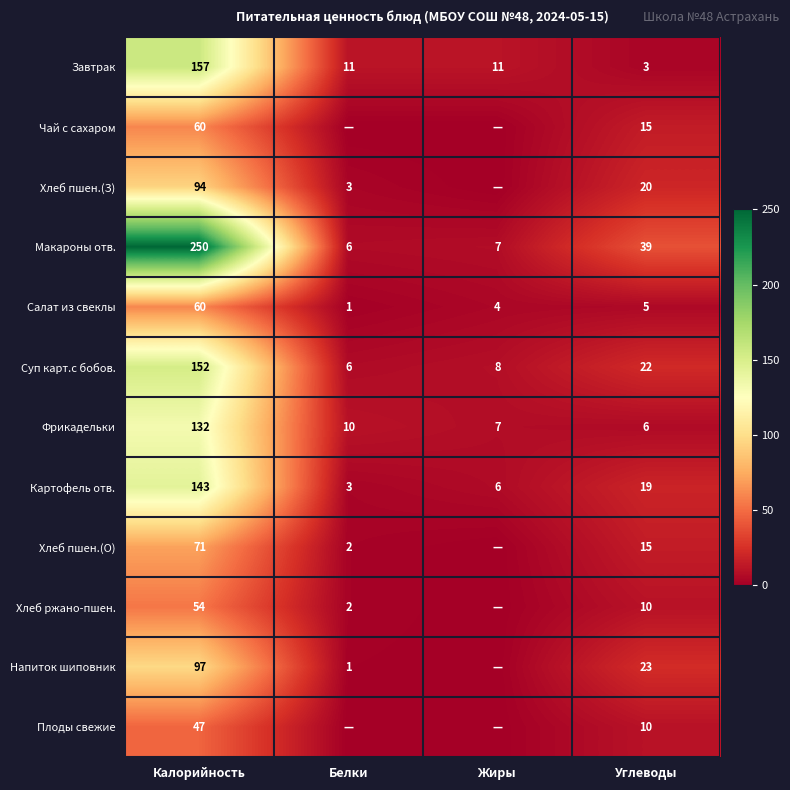

What is the average value of the Суп карт.с бобов. series?

47